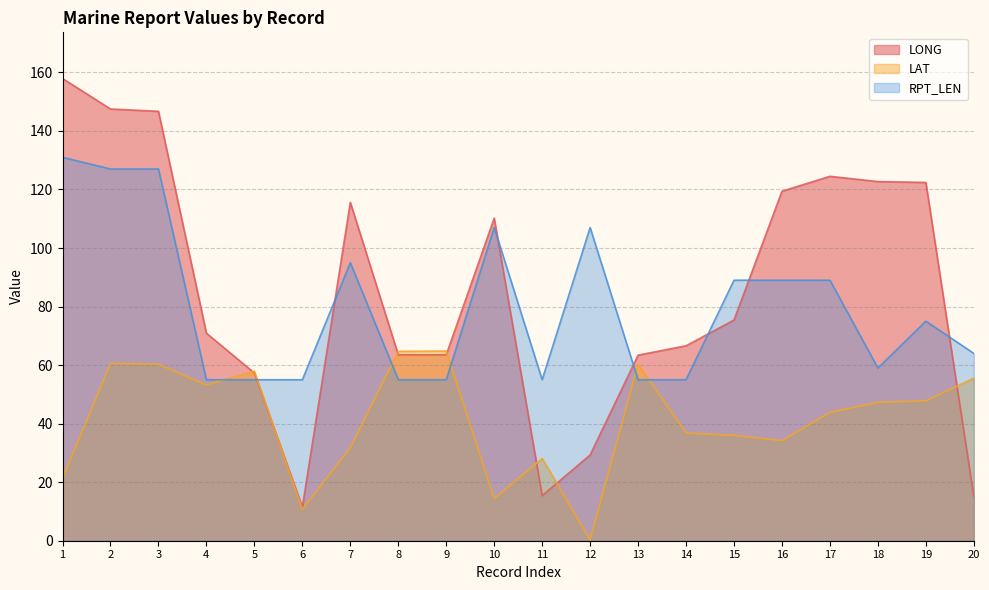

True or false: LONG and LAT cross at least once.

True